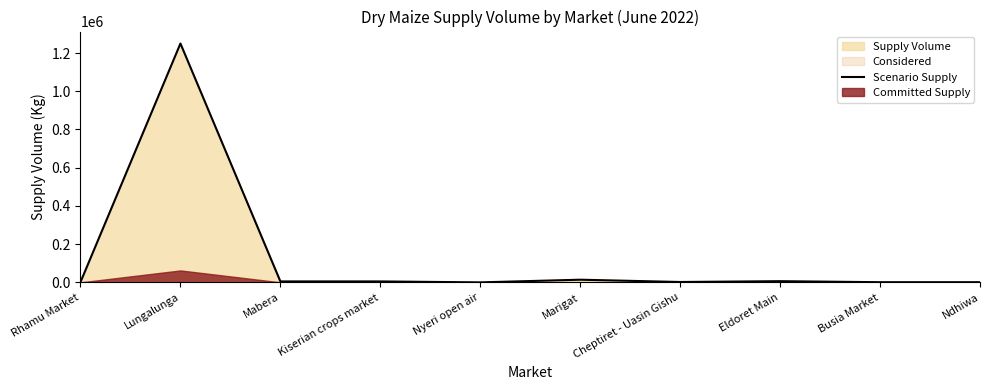

Which category has the highest value across all series?

Lungalunga